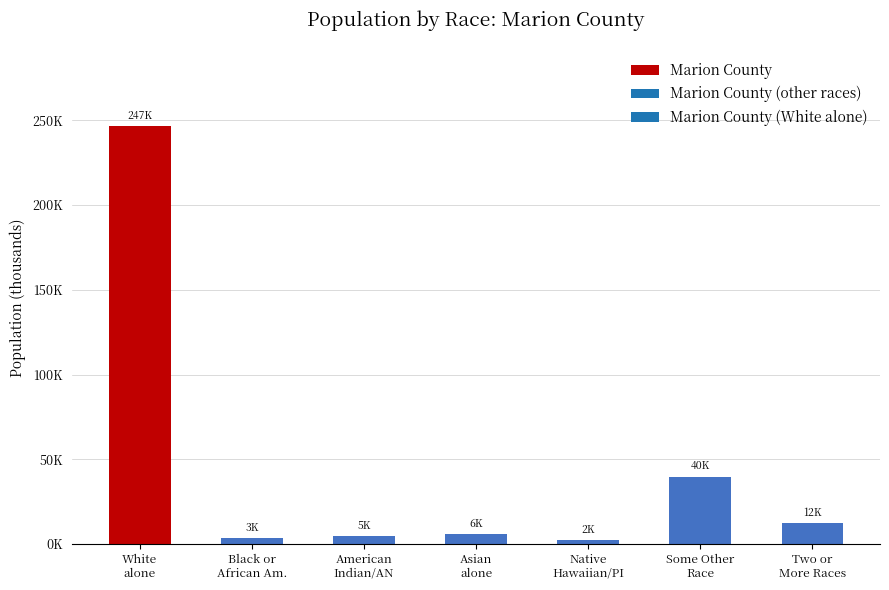

Does the chart contain any negative values?

No